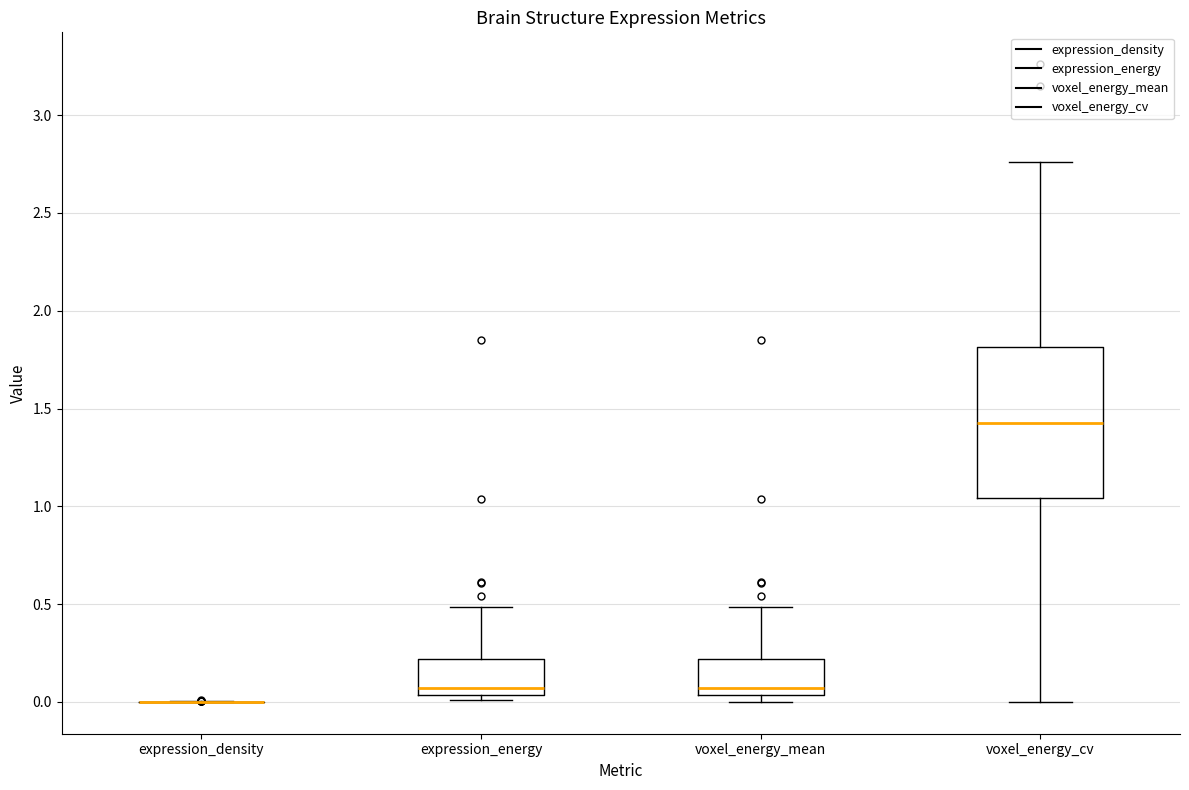

Comparing the boxes themselves (not the whiskers), which one is the tallest?

voxel_energy_cv